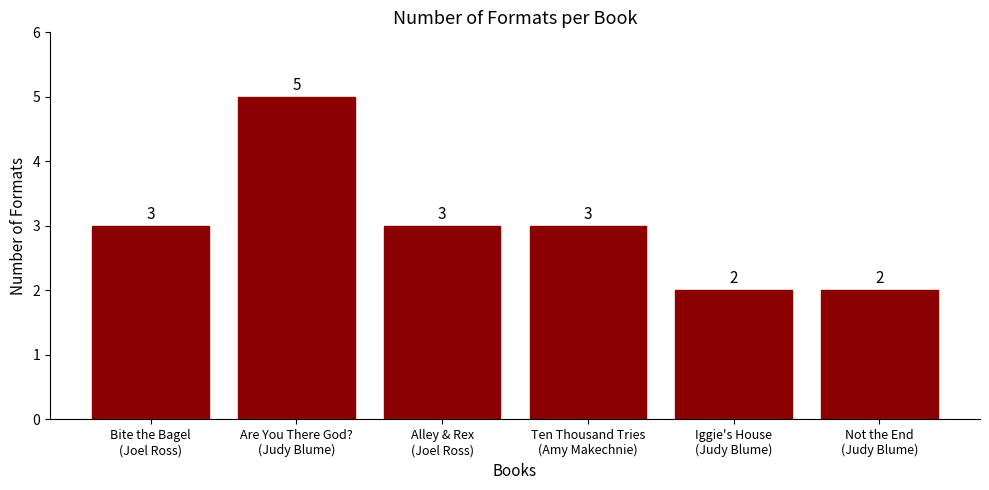

Reading left to right, extract all data points from this chart.

Bite the Bagel
(Joel Ross)=3	Are You There God?
(Judy Blume)=5	Alley & Rex
(Joel Ross)=3	Ten Thousand Tries
(Amy Makechnie)=3	Iggie's House
(Judy Blume)=2	Not the End
(Judy Blume)=2